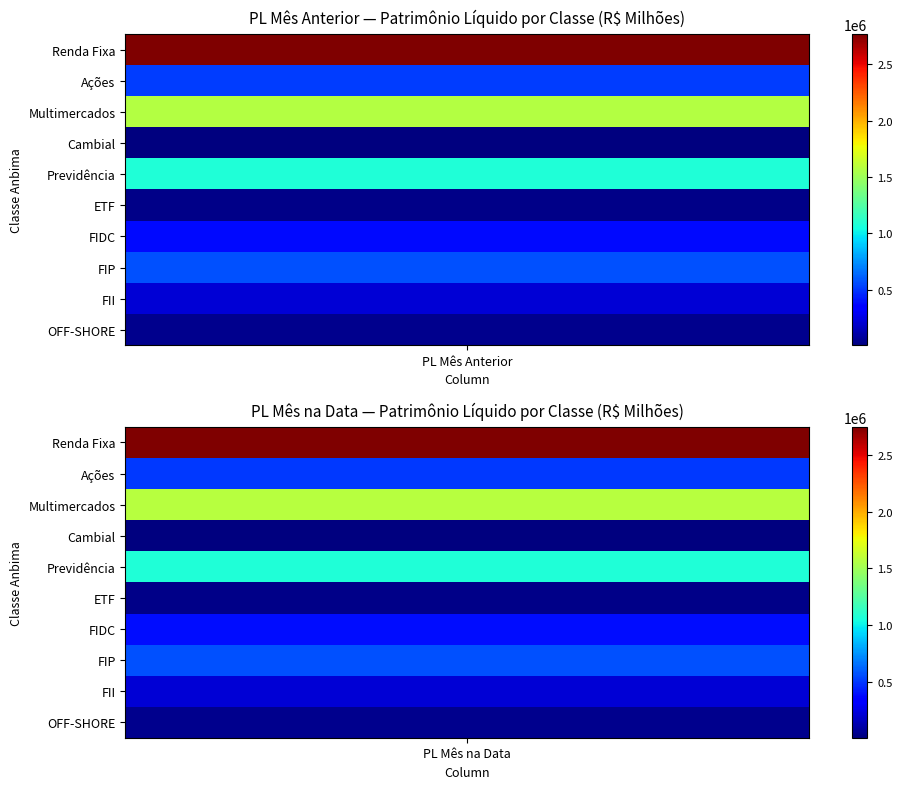

How many data points in Previdência are less than 1076793?

1